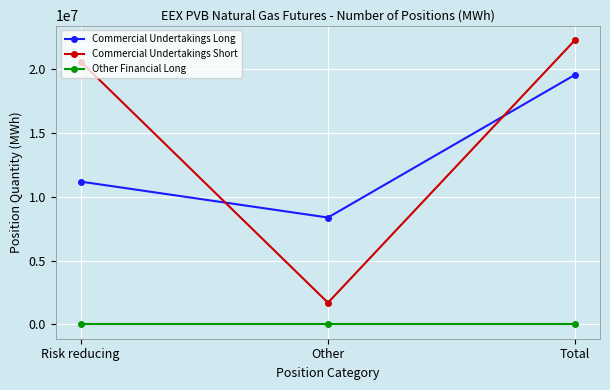

Between Risk reducing and Total, which series saw the biggest shift?

Commercial Undertakings Long